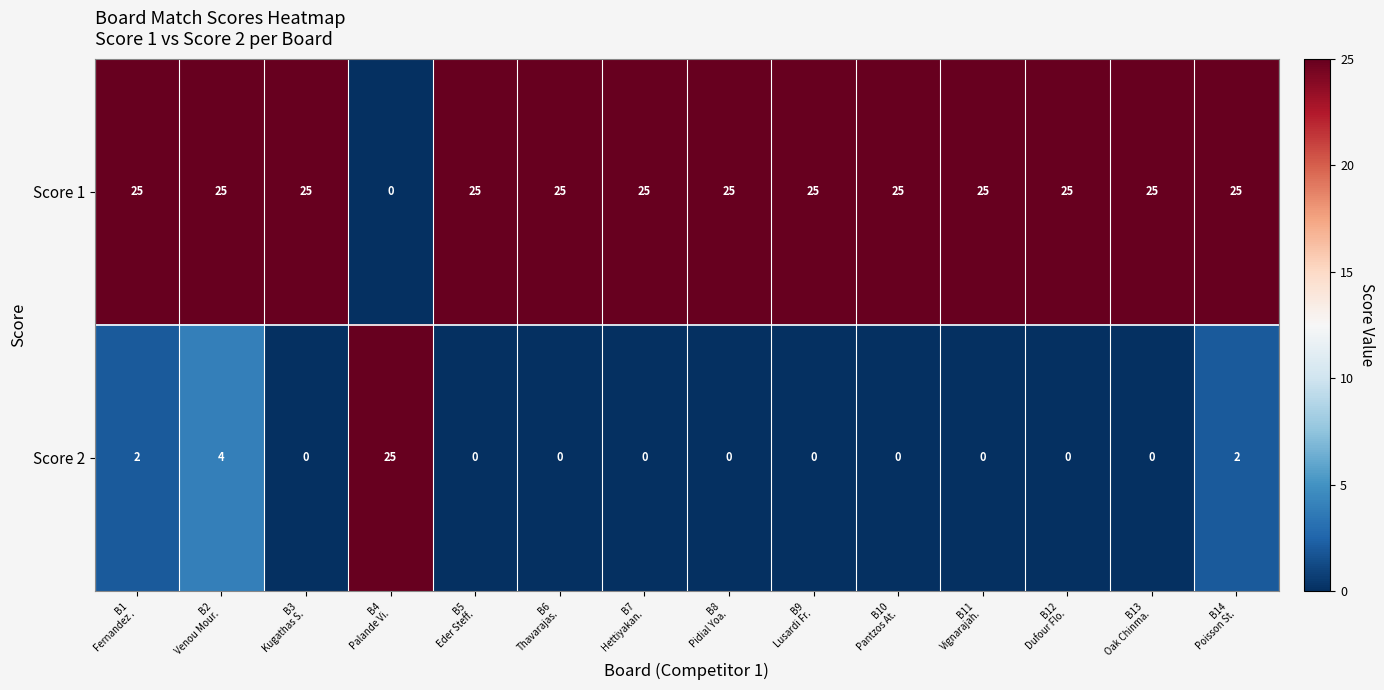

How many categories are shown in the chart?

14